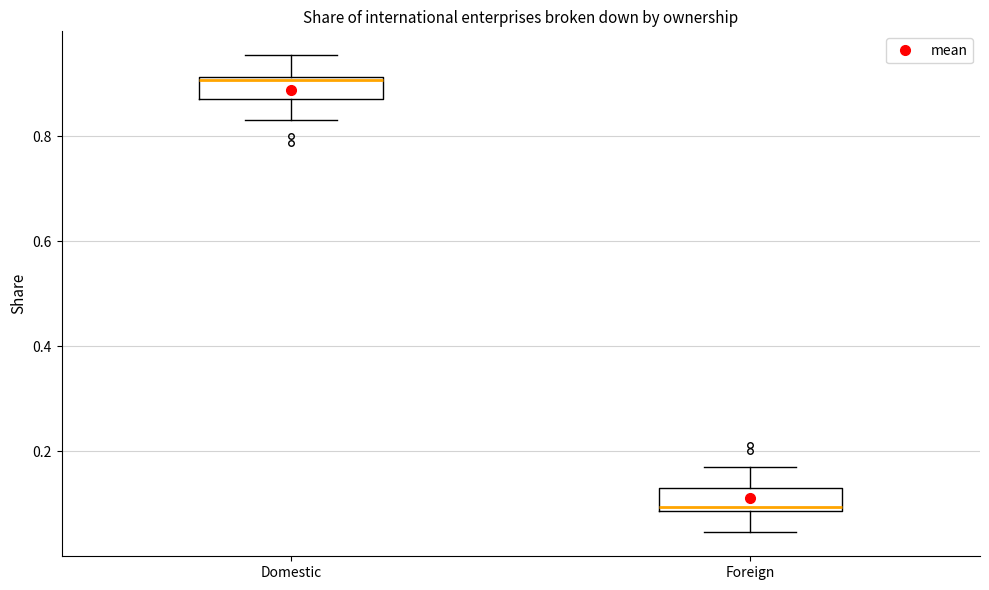

Which box has the lowest median line?

Foreign